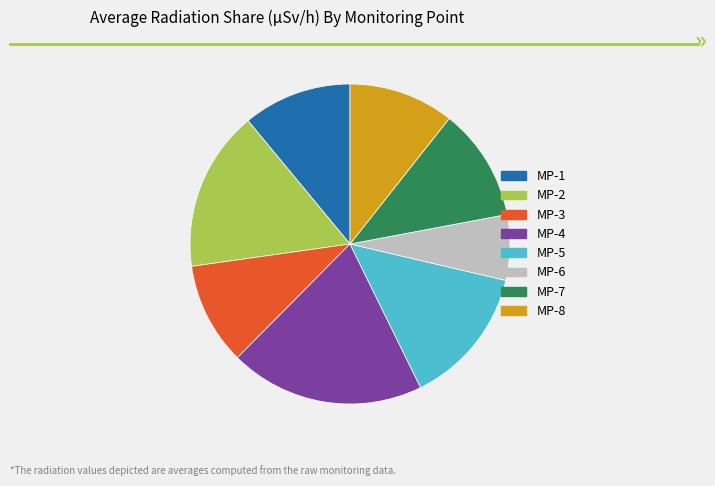

Is there a majority slice in this chart?

No